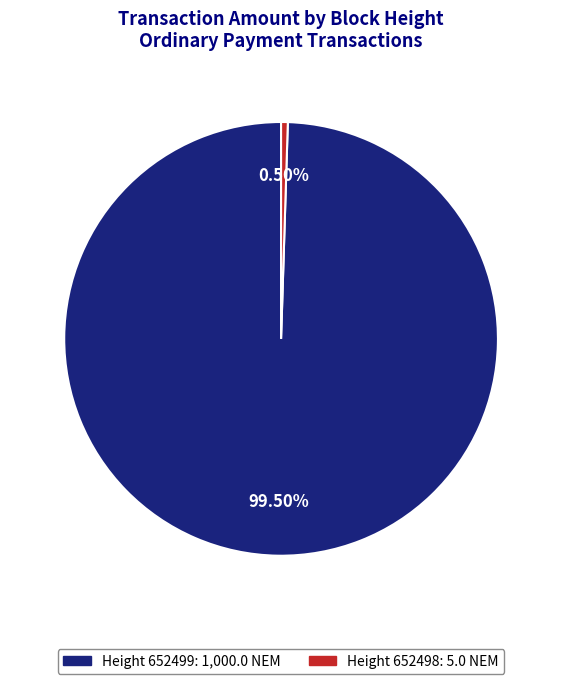

Count the number of slices in the pie.

2